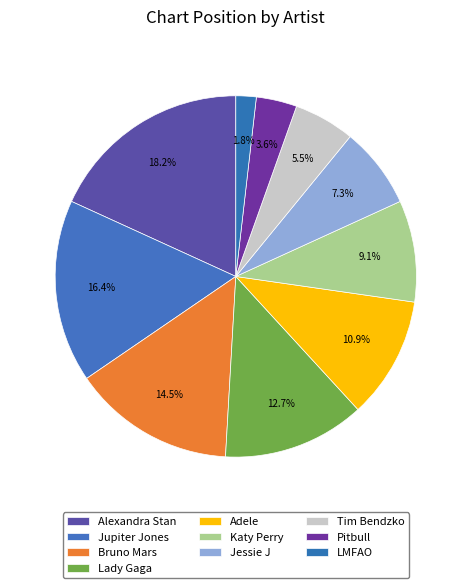

How many slices are in this pie chart?

10